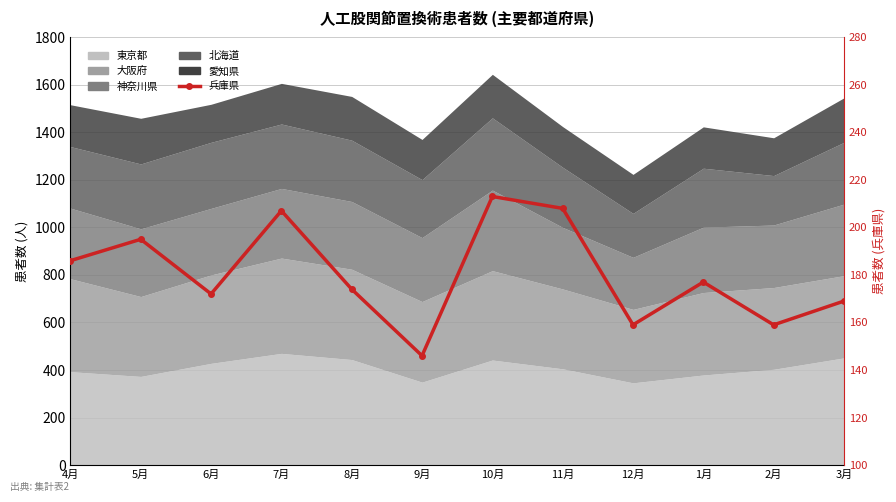

Is it true that the value at 1月 is 177?

True